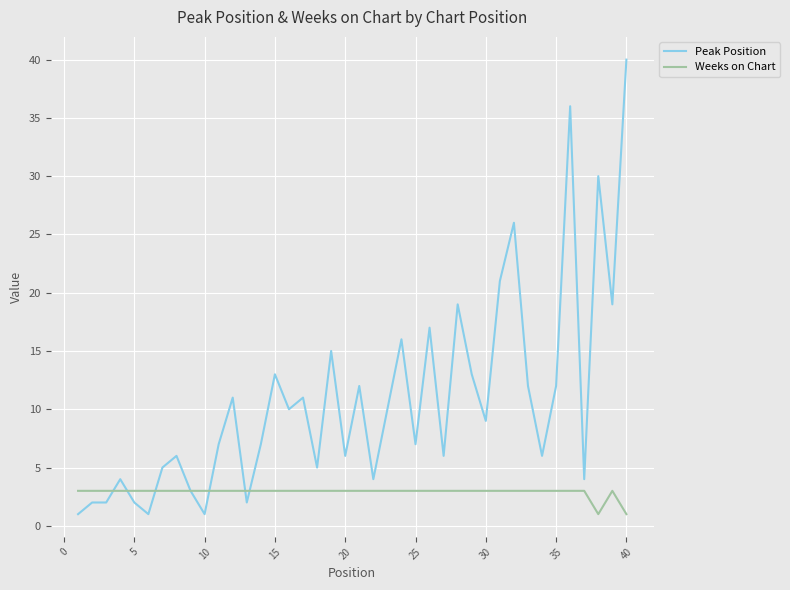

What are all the series names shown in the legend?

Peak Position, Weeks on Chart